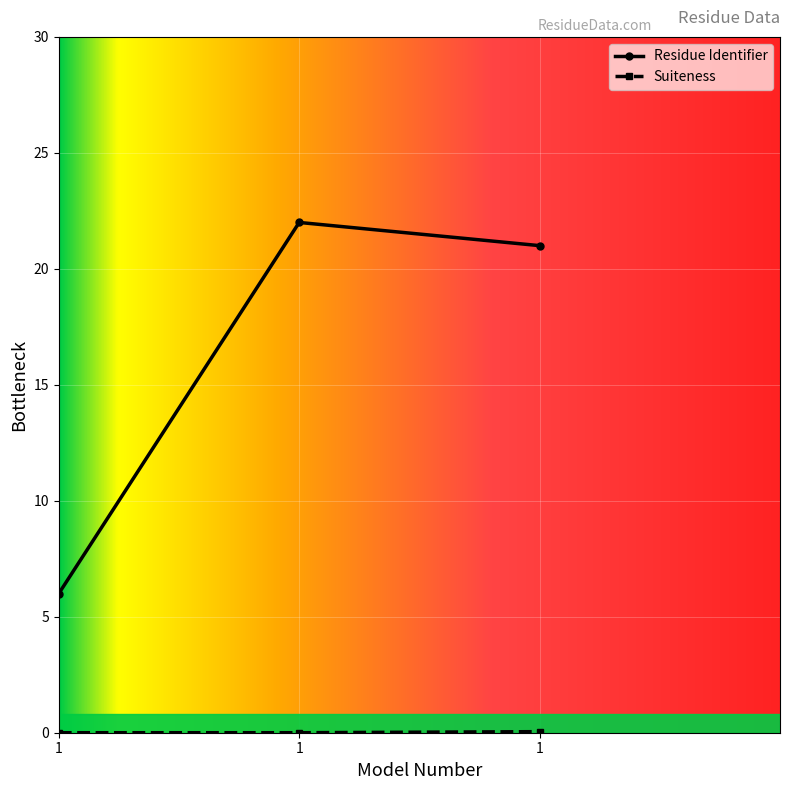

What is the difference between the Residue Identifier values at 1 and 1?

16.0